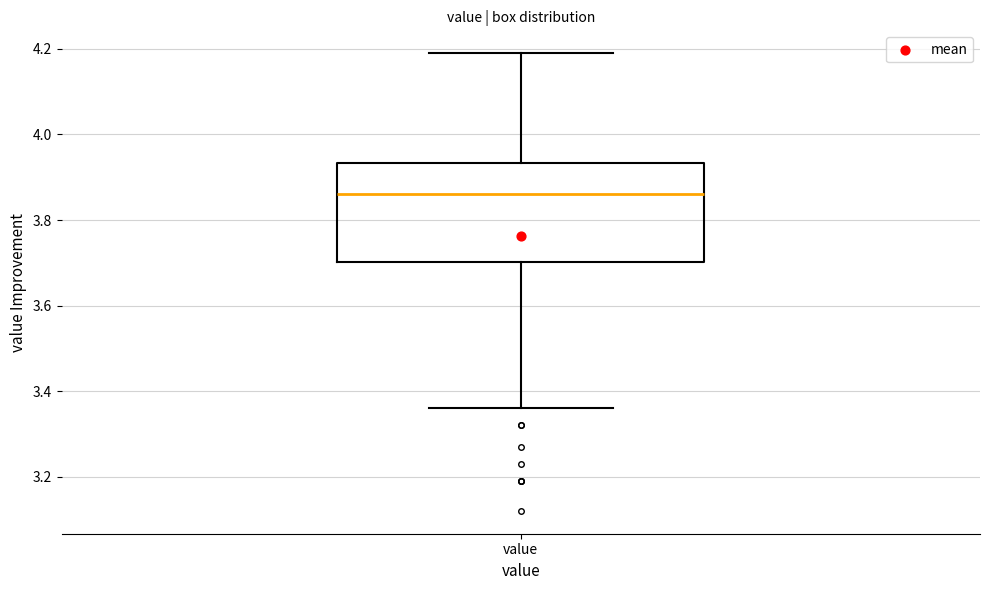

Transcribe this box plot: give where the median line is, the range the box spans, and where the two whiskers end, as read against the y-axis. The values are not printed on the chart, so give them approximately, as read against the axis.

median 3.86, box 3.70 to 3.94, whiskers 3.36 to 4.20